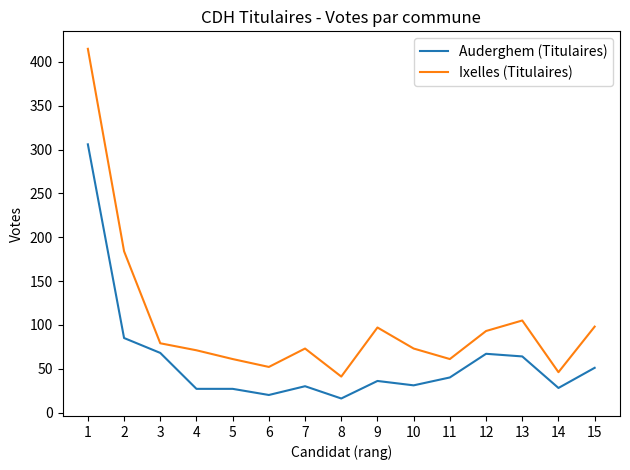

How many series are shown in this chart?

2